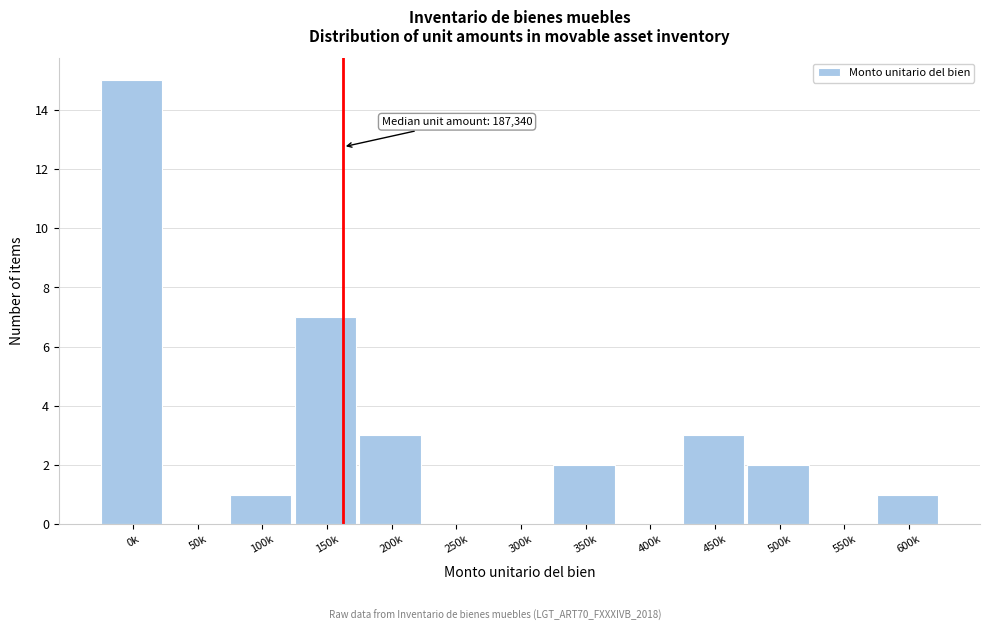

Reading right to left, list all the values displayed in this chart.

600k=1	550k=0	500k=2	450k=3	400k=0	350k=2	300k=0	250k=0	200k=3	150k=7	100k=1	50k=0	0k=15